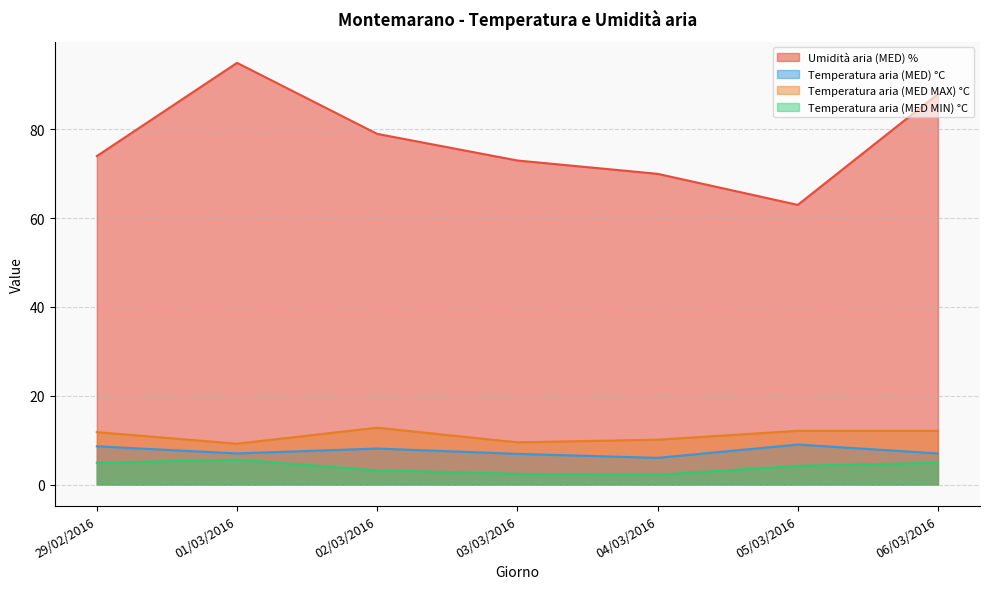

The value of Temperatura aria (MED MIN) °C at 01/03/2016 is 9.4. True or false?

False